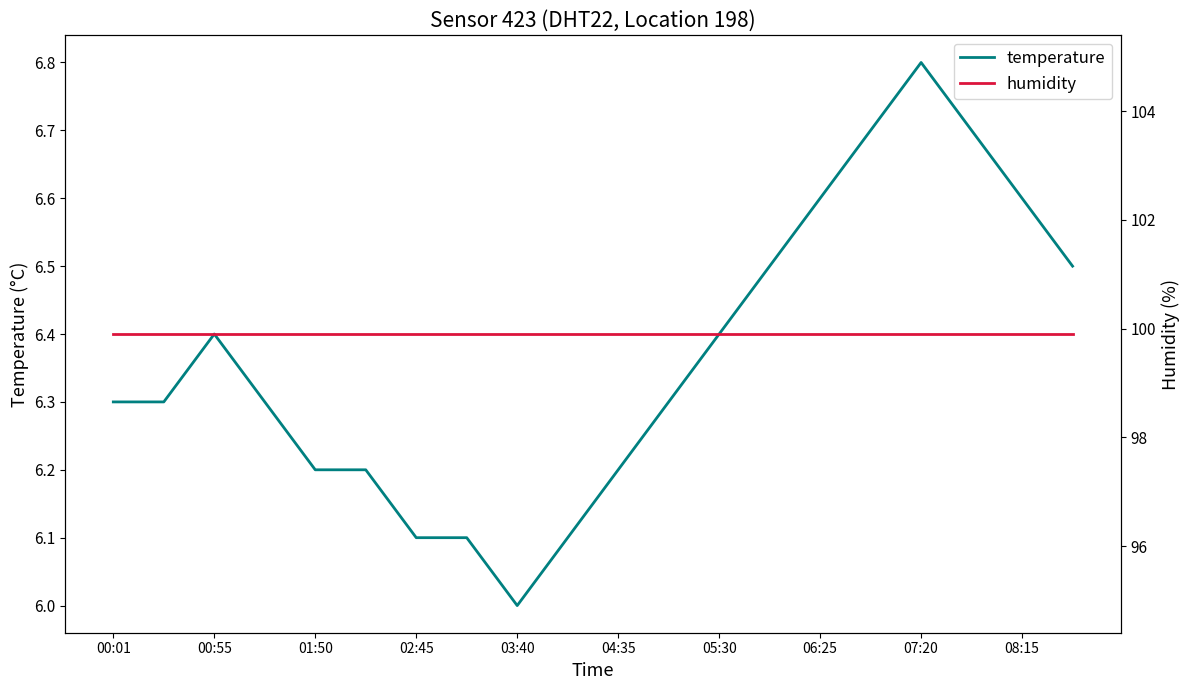

True or false: humidity and temperature intersect in this chart.

False